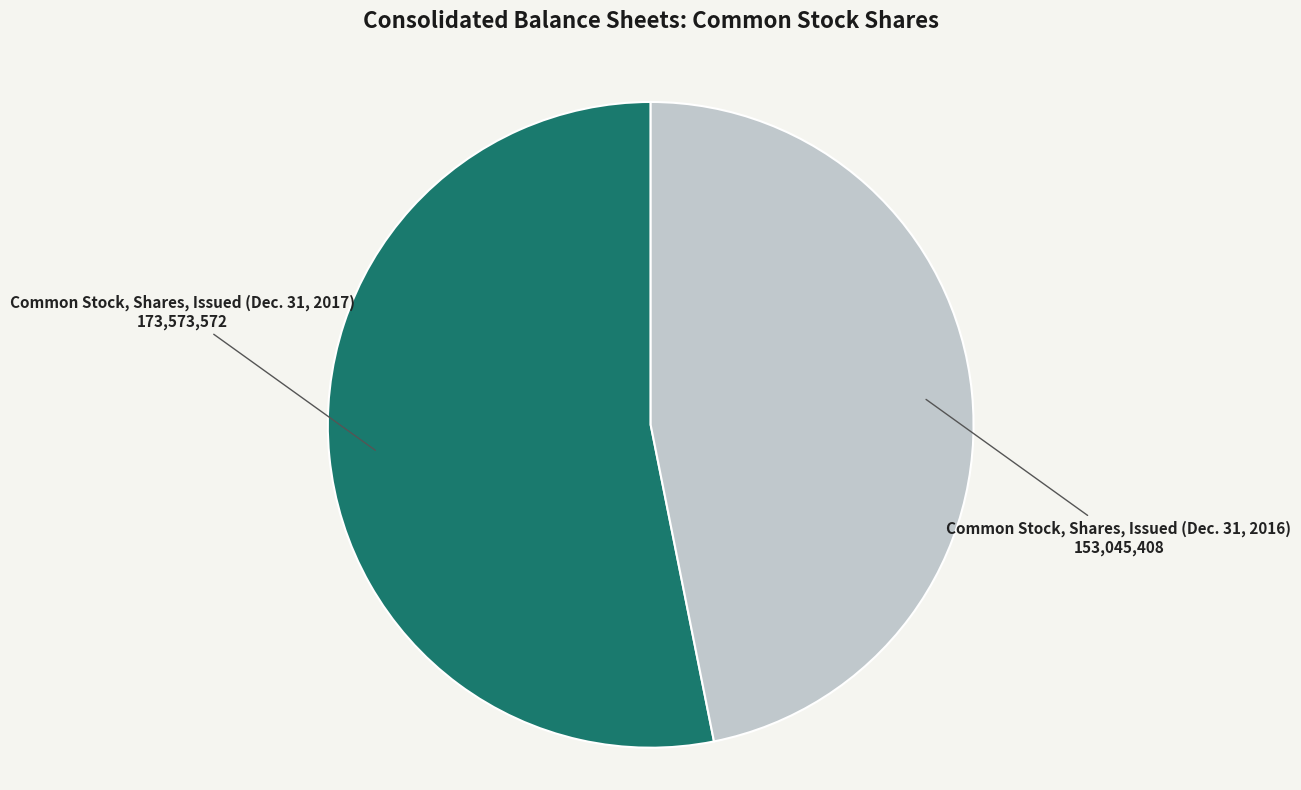

Count the number of slices in the pie.

2